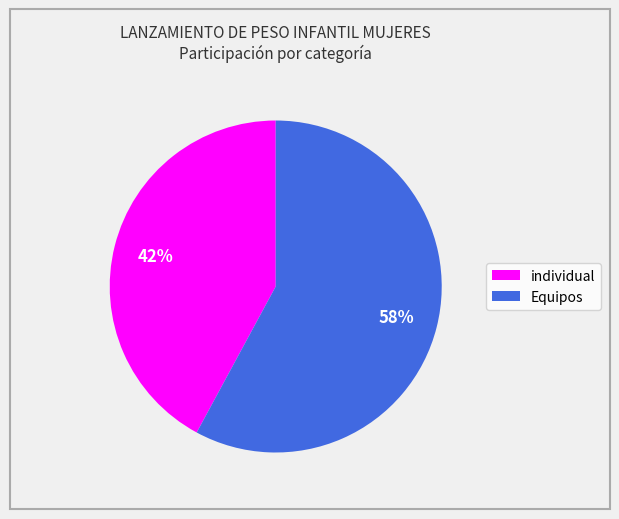

To the nearest percent, what is the difference between the largest and smallest slice percentages?

16%